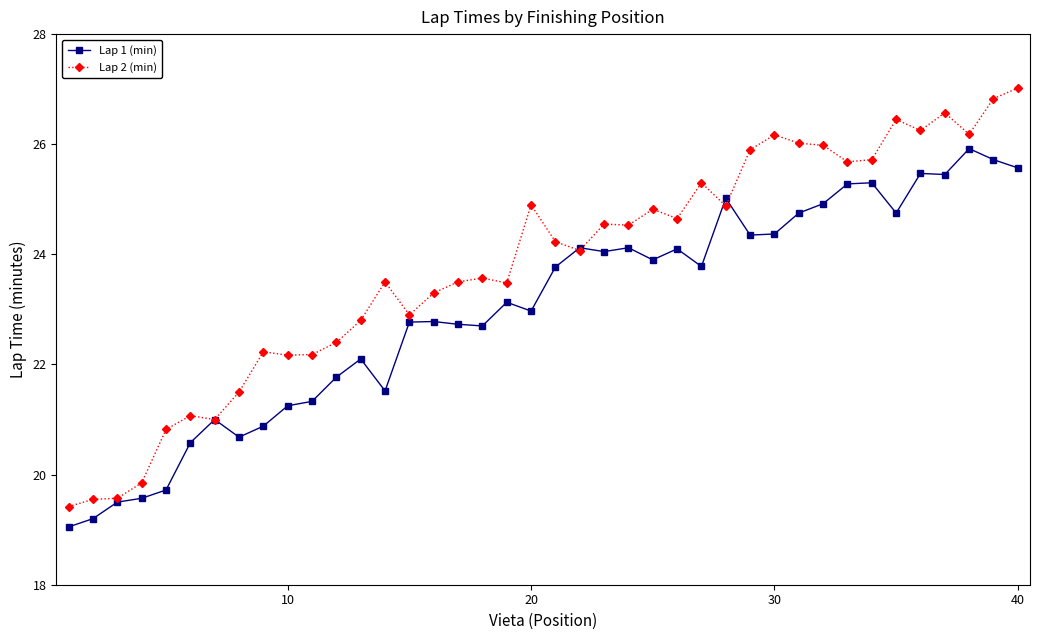

What is the greatest value displayed?

27.0